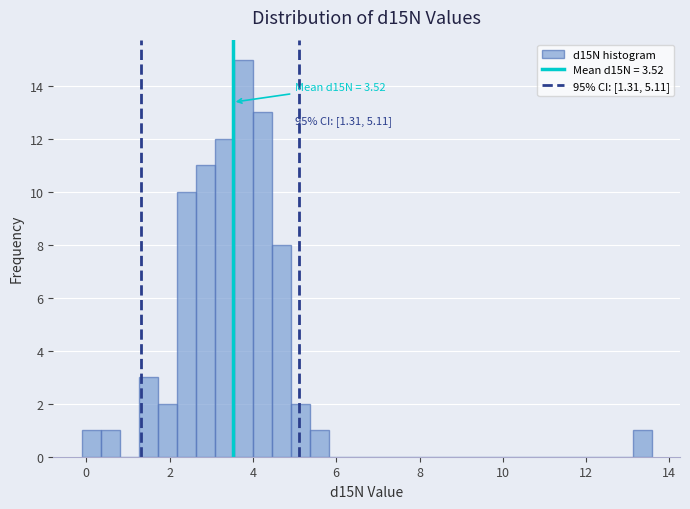

Read against the x-axis, roughly where is the centre of the tallest bar?

3.8